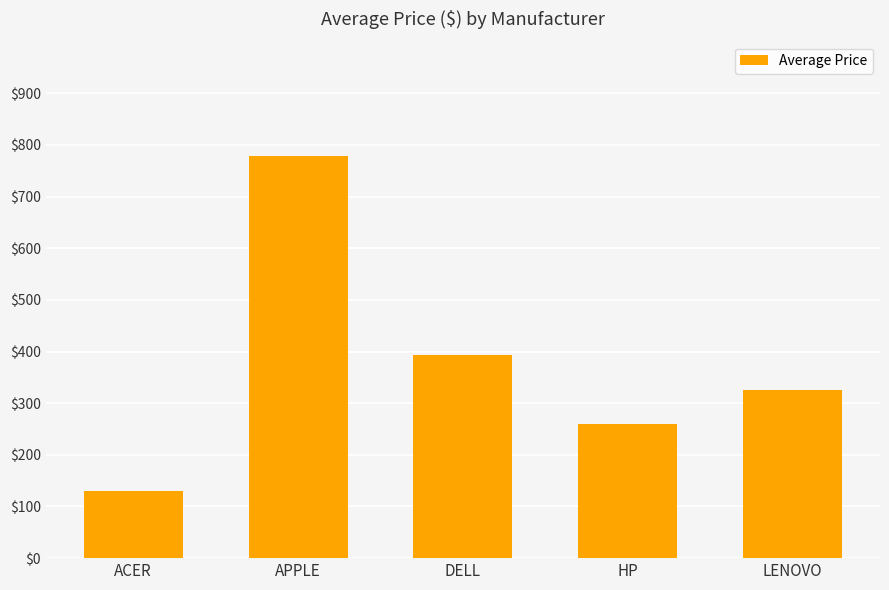

Are the bars grouped side by side (vs. stacked)?

No